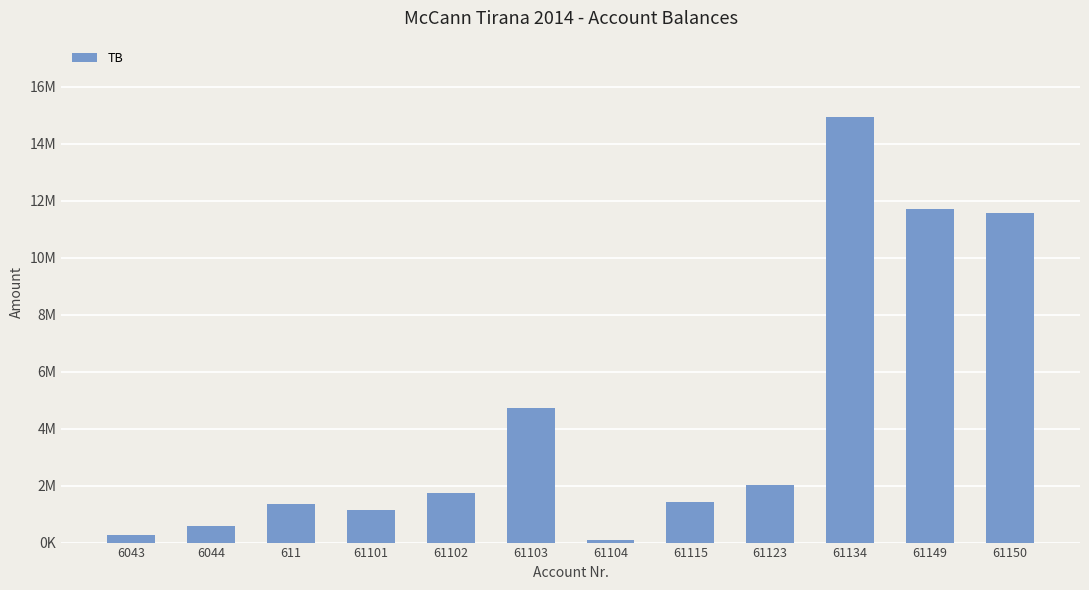

At which label does the data first exceed 1735151?

61102